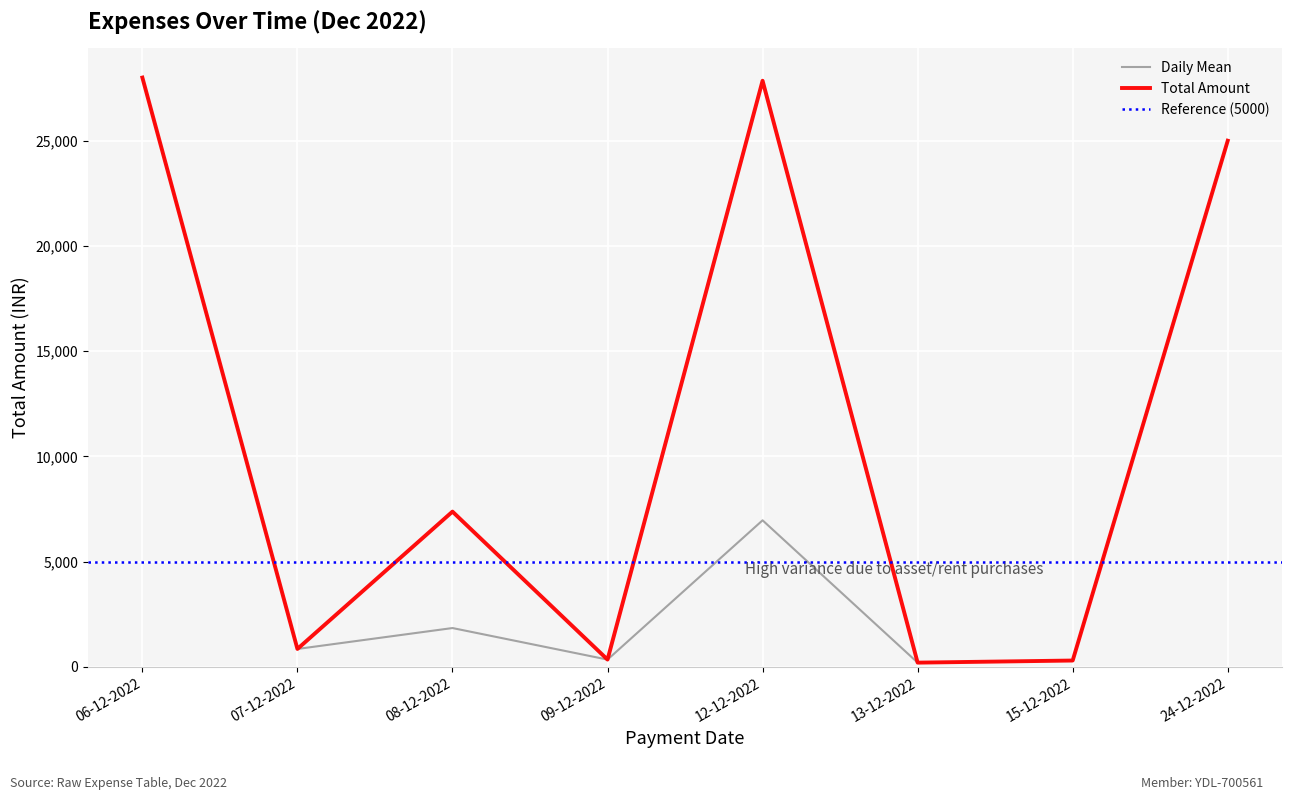

Is this an area chart (filled region under the line)?

No